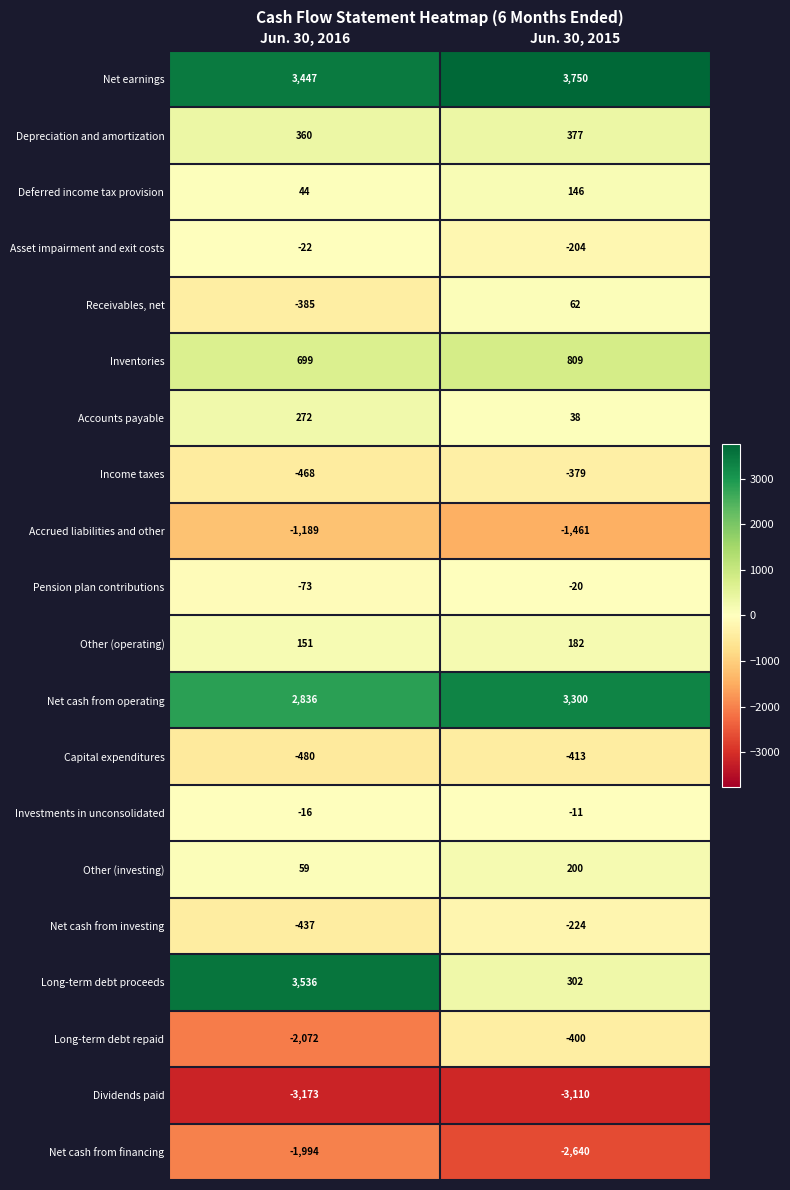

What is the sum of all Investments in unconsolidated values?

-27